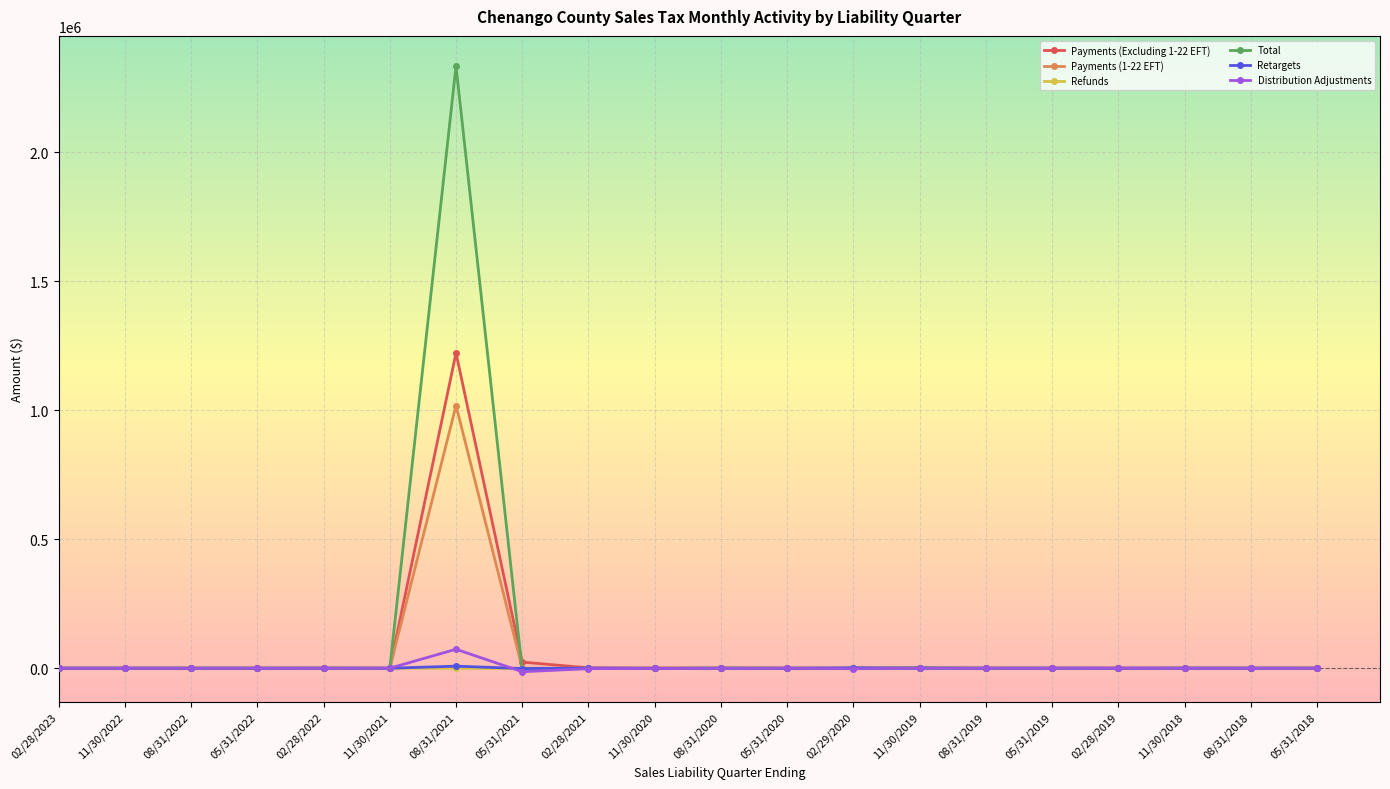

What is the greatest value displayed?

2334390.9